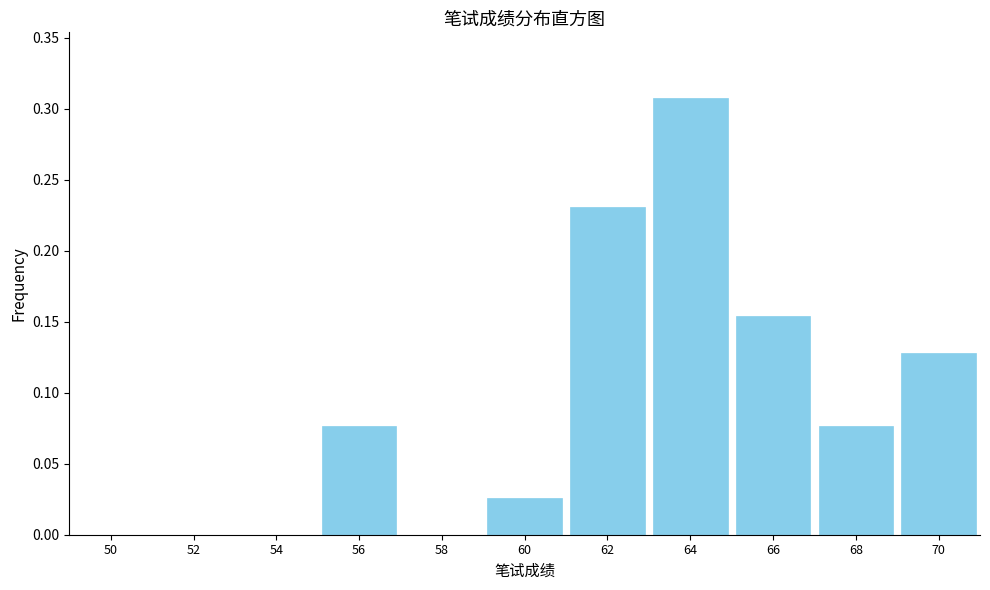

Which category has the highest value across all series?

64